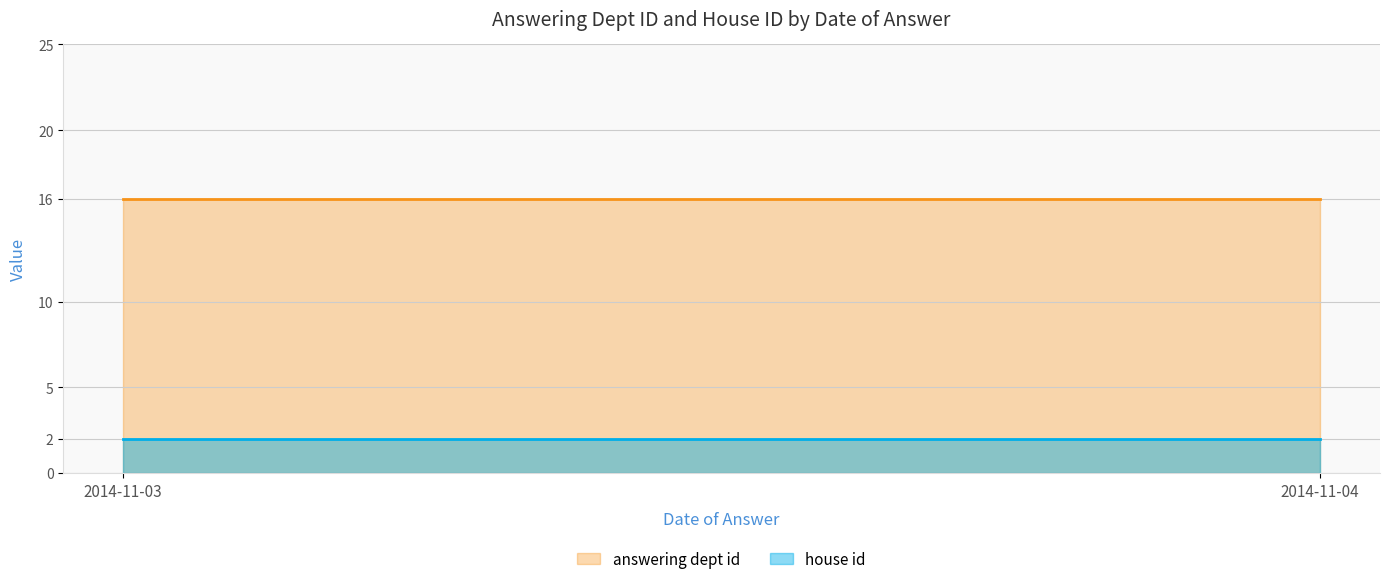

How many lines are shown in the chart?

2